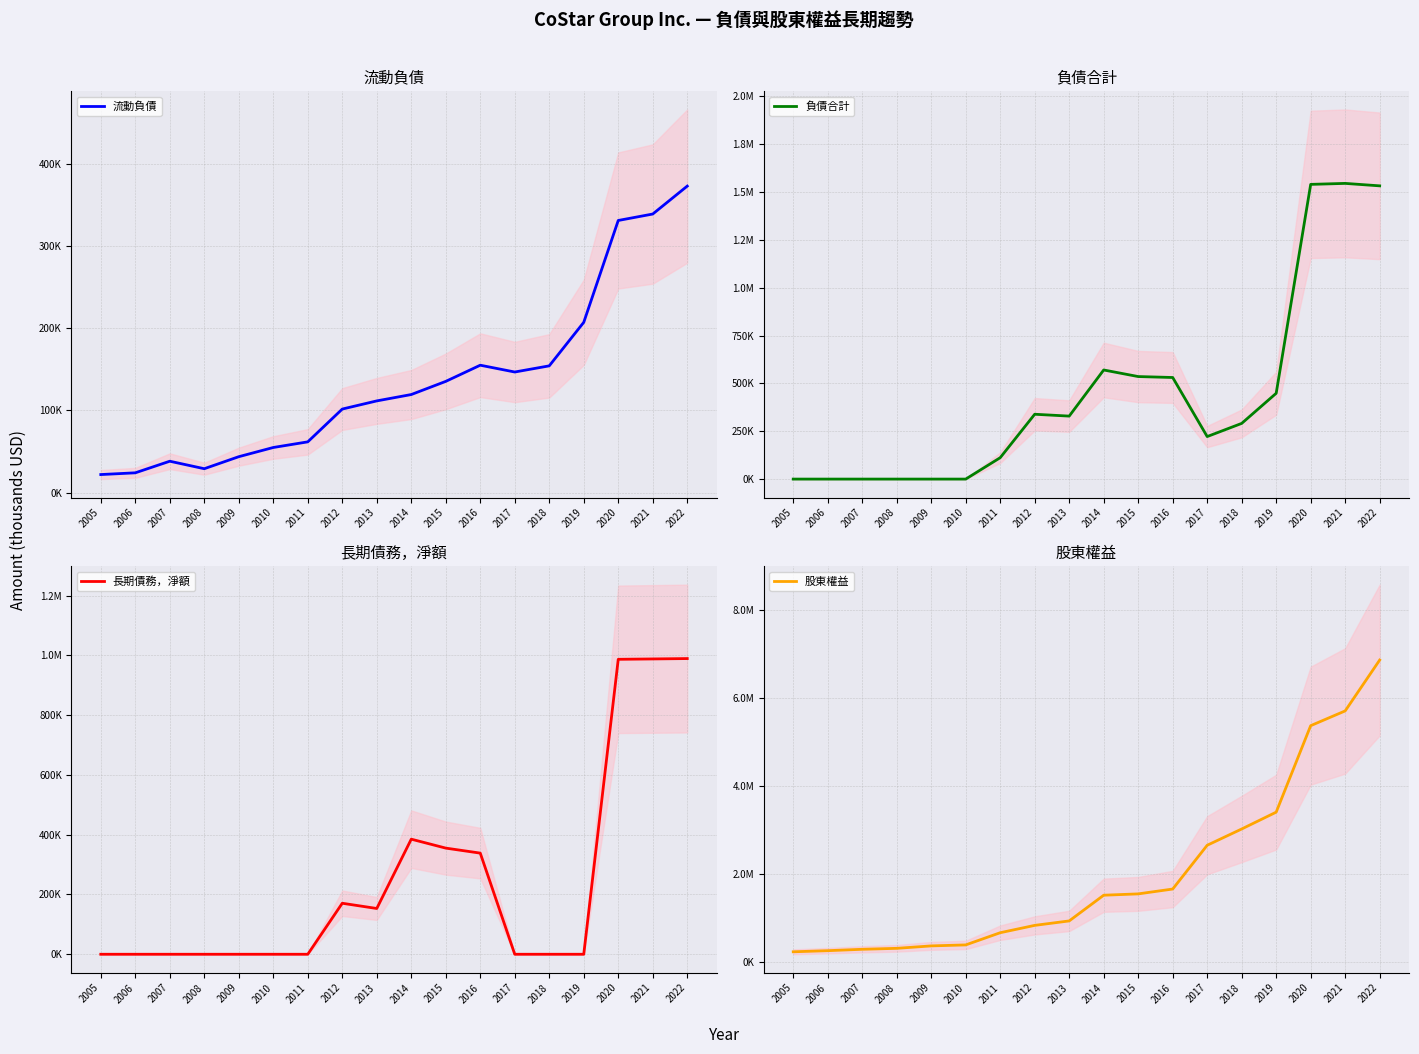

List the labels in order of 流動負債 value, largest first.

2022, 2021, 2020, 2019, 2016, 2018, 2017, 2015, 2014, 2013, 2012, 2011, 2010, 2009, 2007, 2008, 2006, 2005